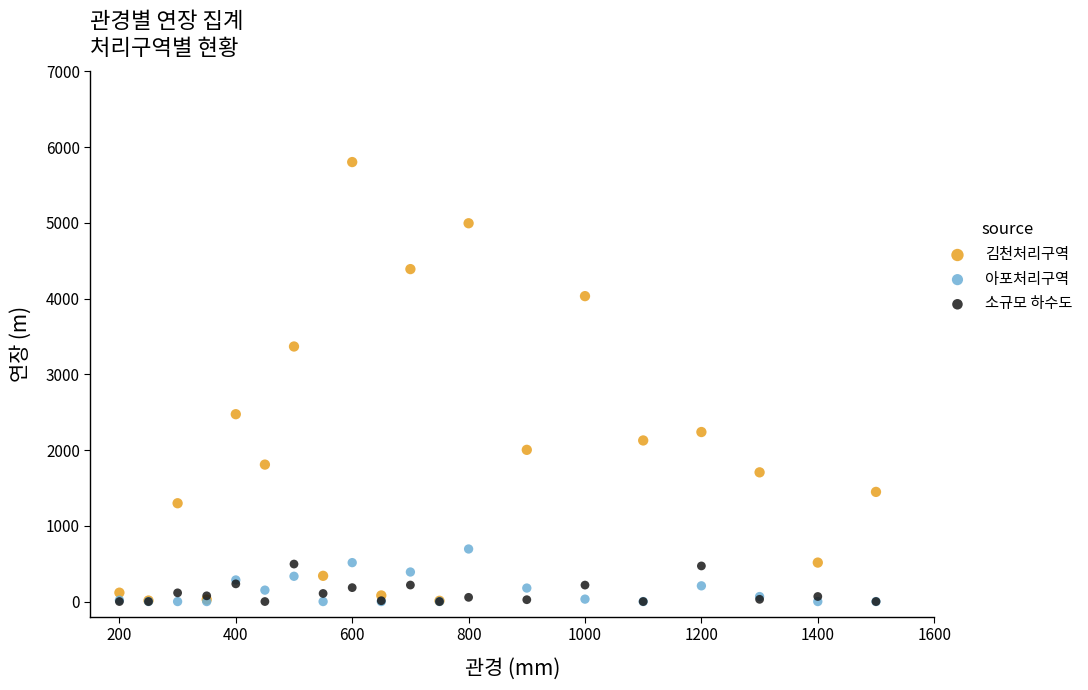

What are all the series names shown in the legend?

김천처리구역, 아포처리구역, 소규모 하수도